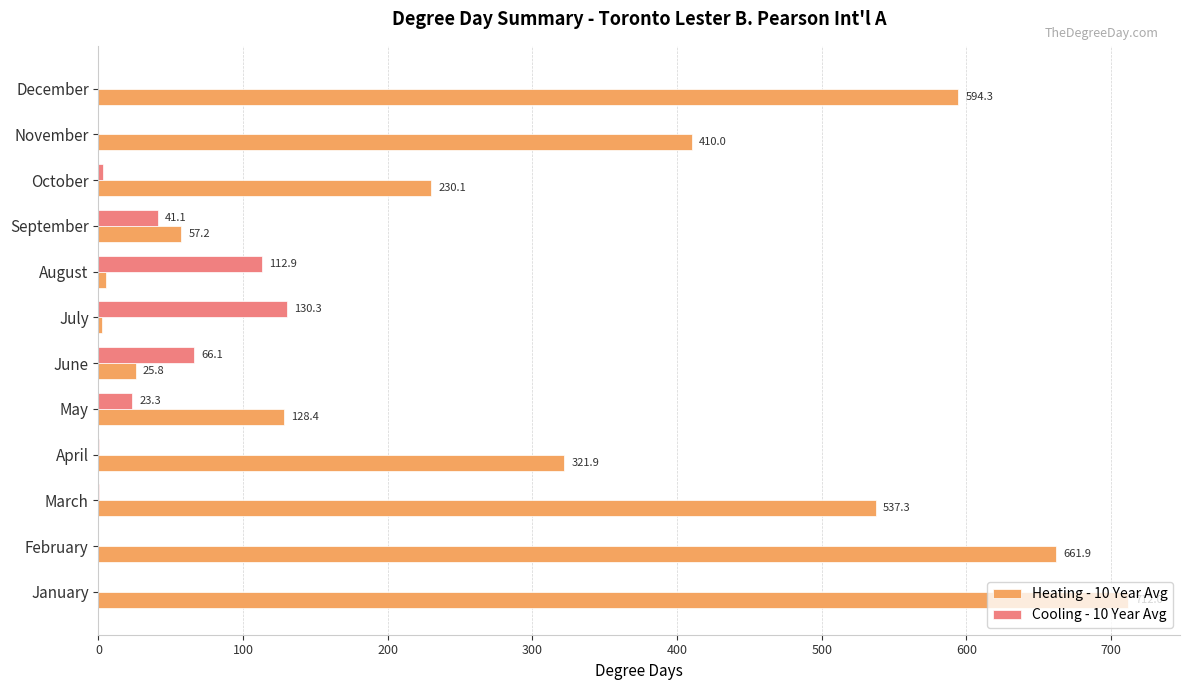

Which series changed the most between April and September?

Heating - 10 Year Avg